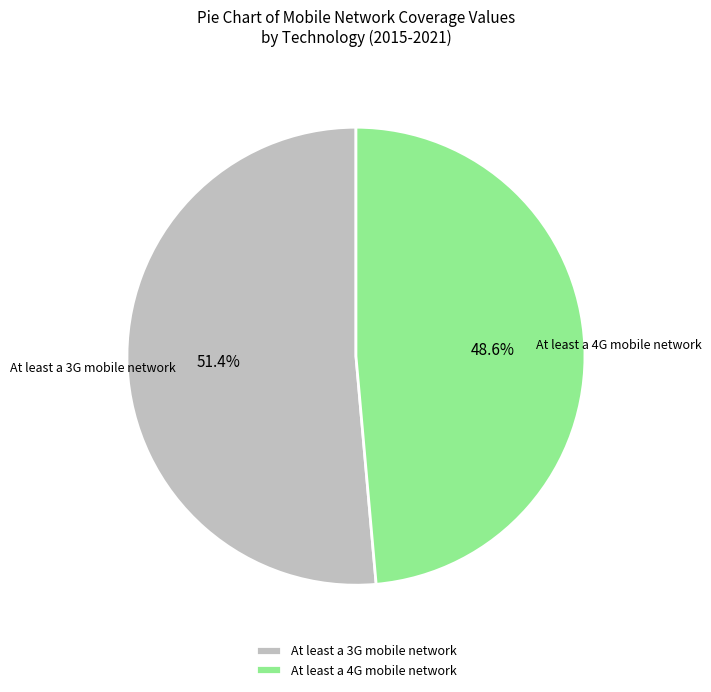

Which slice is the largest?

At least a 3G mobile network